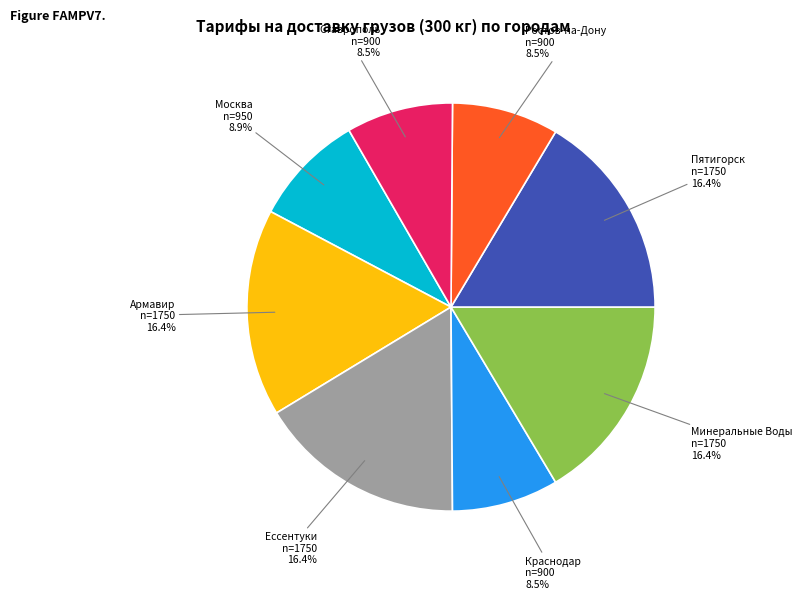

Is there any slice that represents more than half of the pie?

No